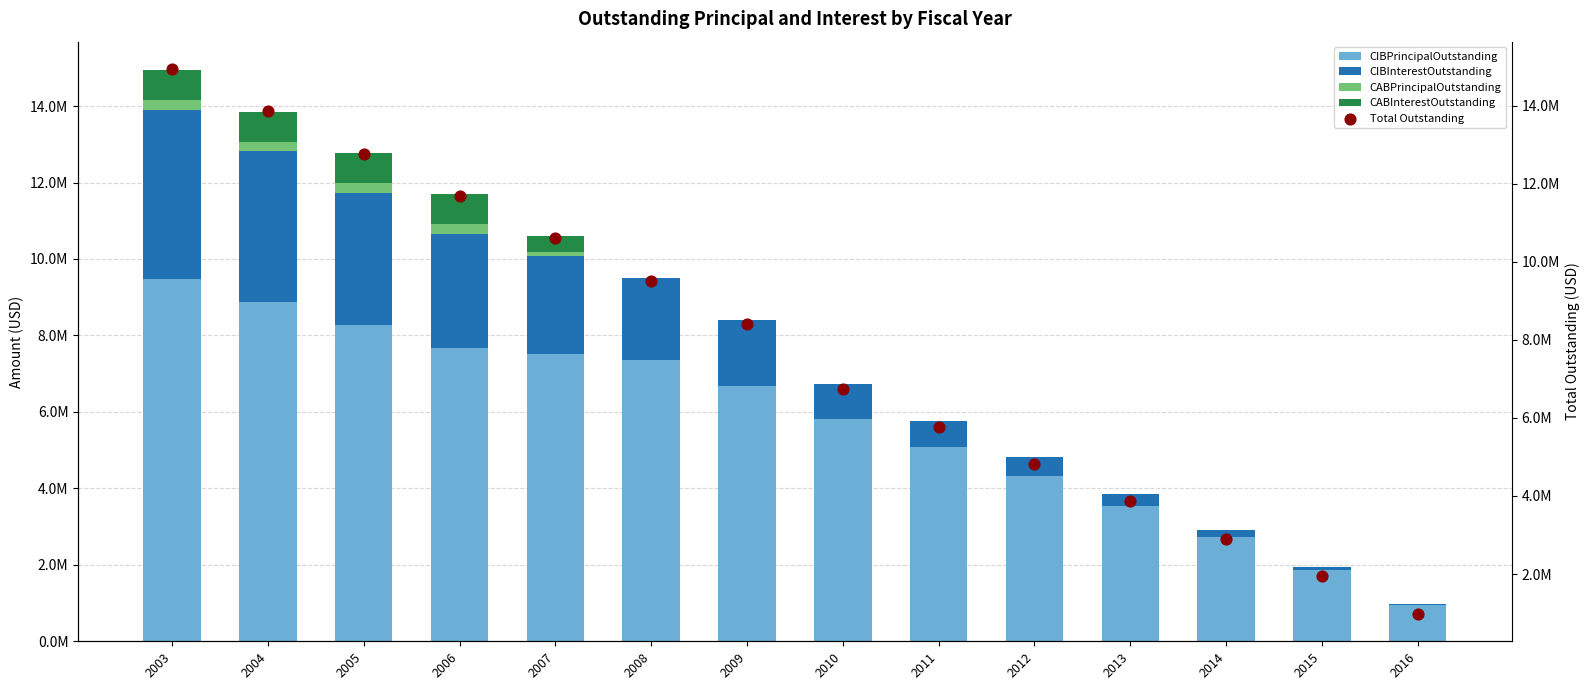

What are all the series names shown in the legend?

CIBPrincipalOutstanding, CIBInterestOutstanding, CABPrincipalOutstanding, CABInterestOutstanding, Total Outstanding